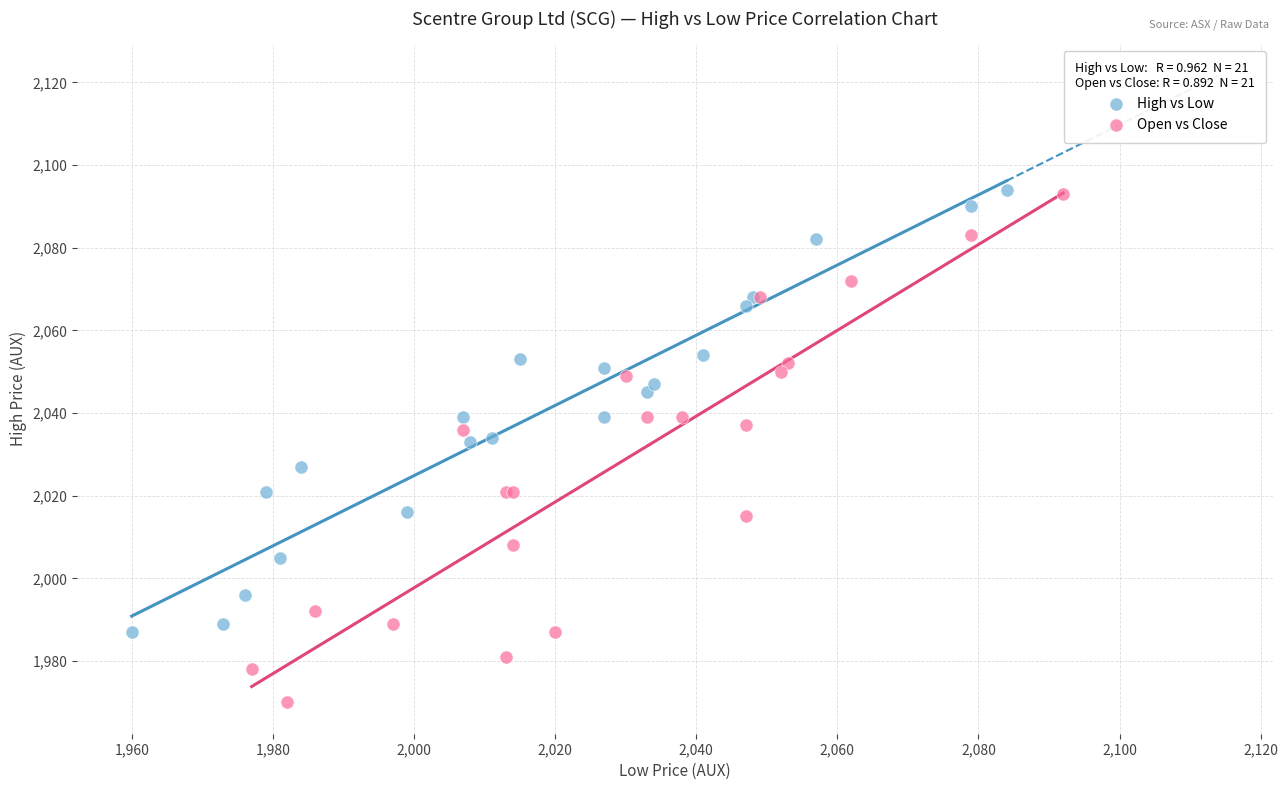

Which series has the widest spread of Y values?

Open vs Close